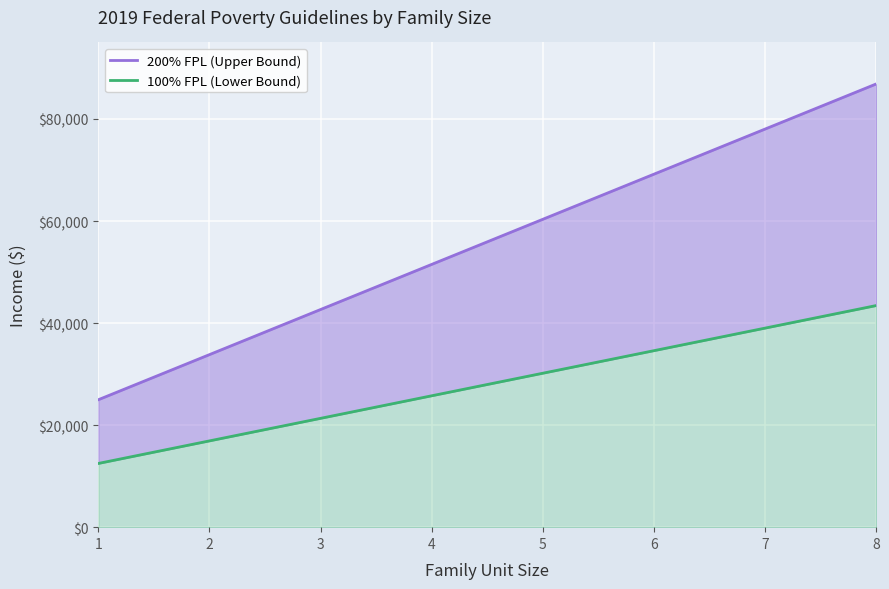

What is the sum of all 100% FPL (Lower Bound) values?

223680